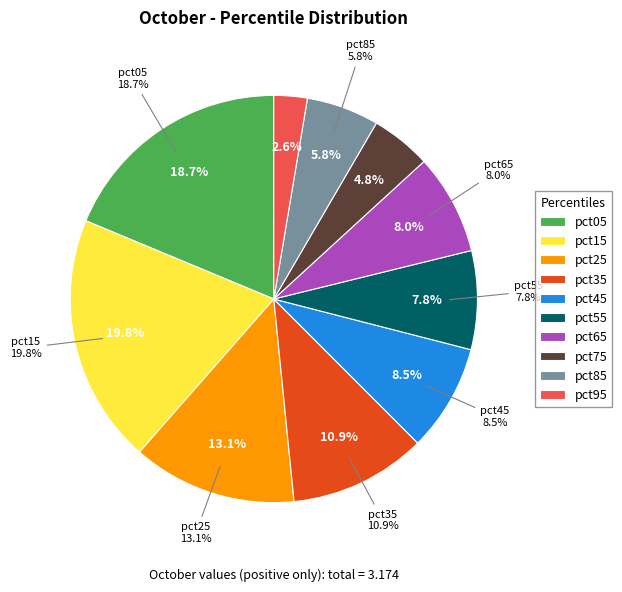

What is the largest slice in the pie chart?

pct15